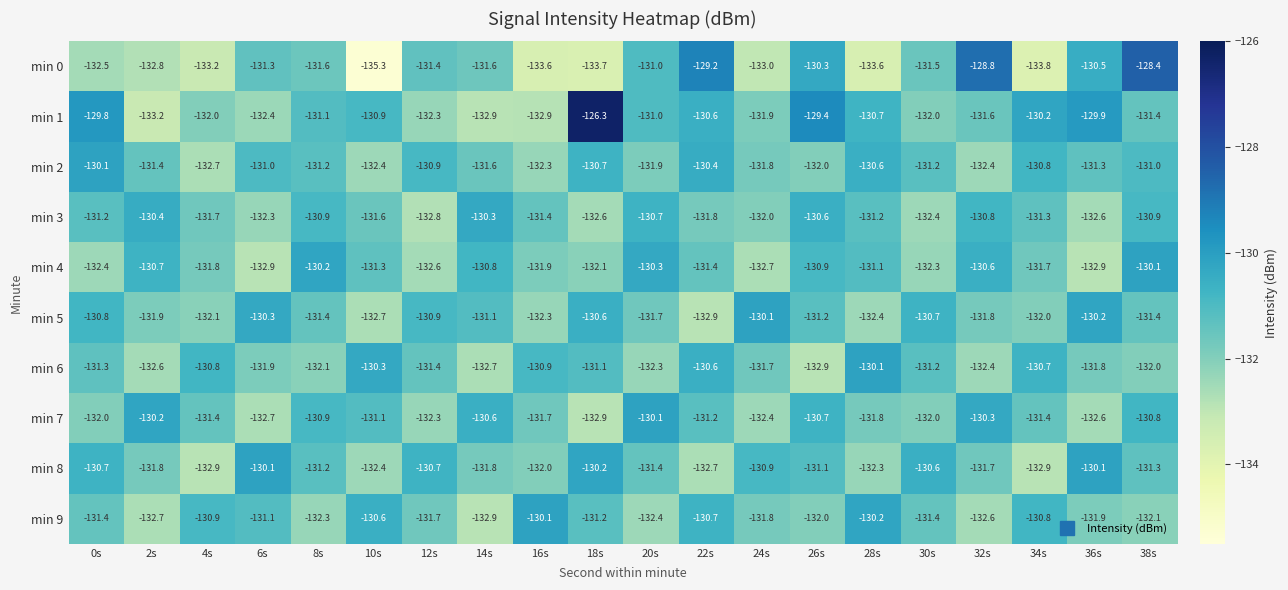

The value of min 0 at 0s is -132.5. True or false?

True